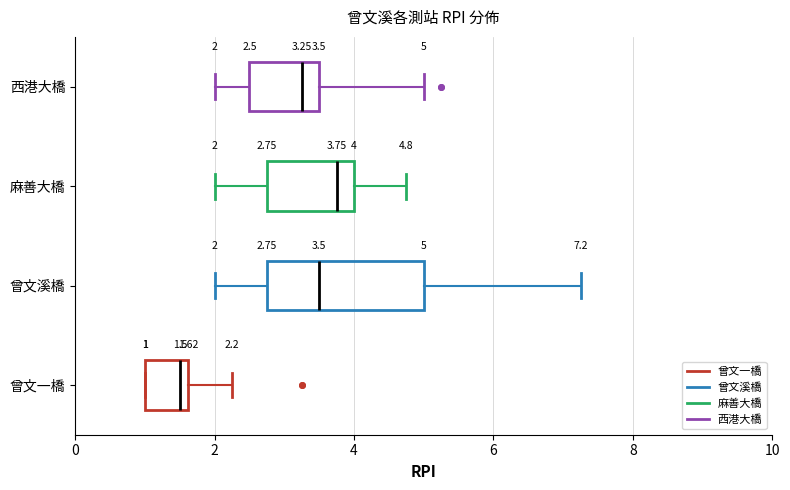

Which box's median line is the furthest to the left?

曾文一橋